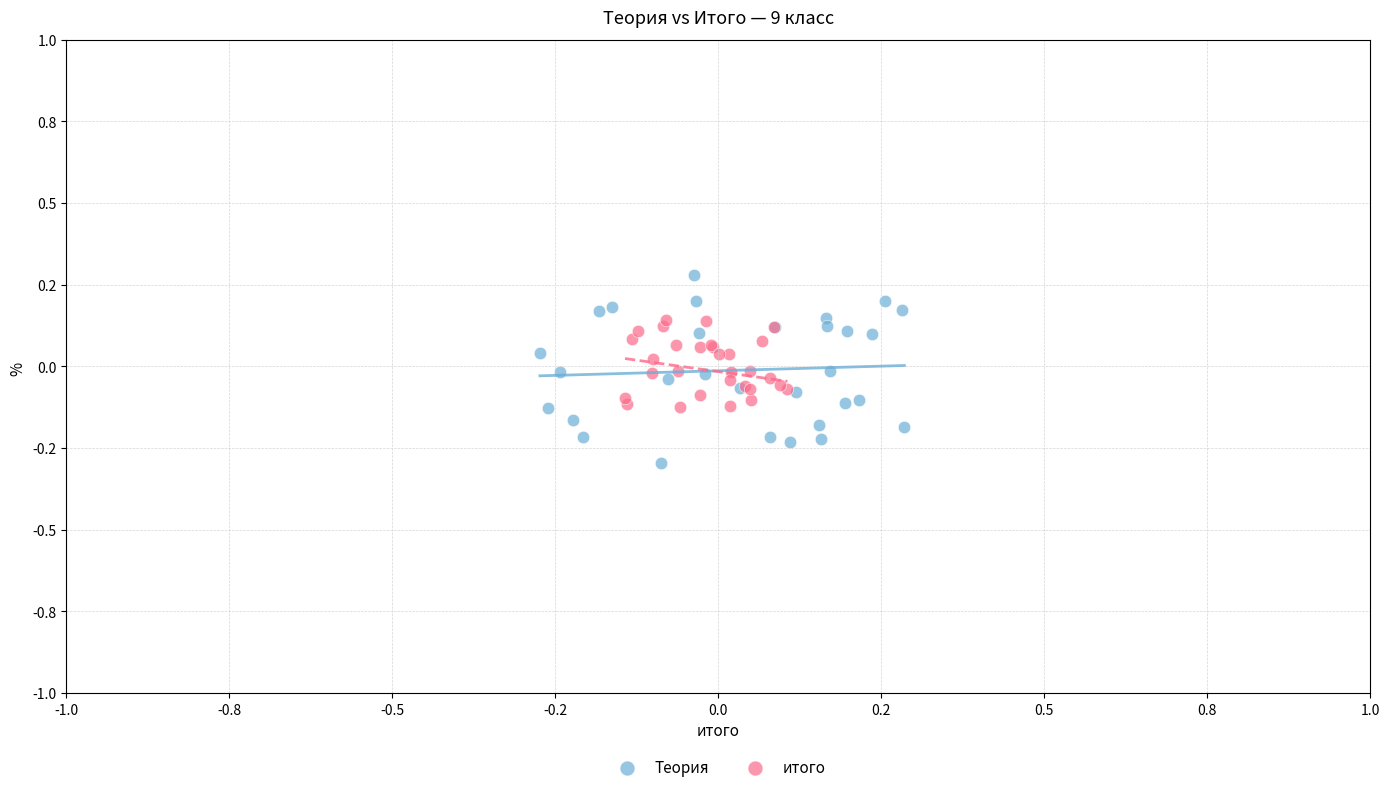

Which series contains the lowest Y value?

Теория